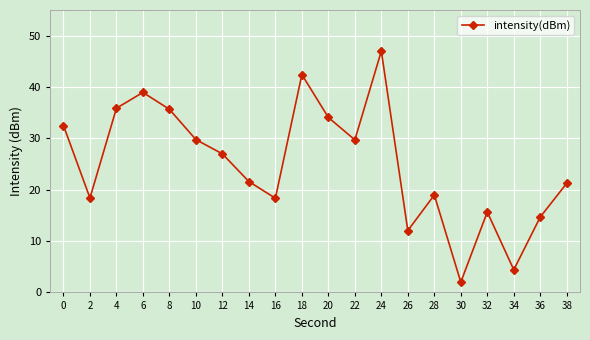

What is the difference between the second highest and second lowest values?

38.0